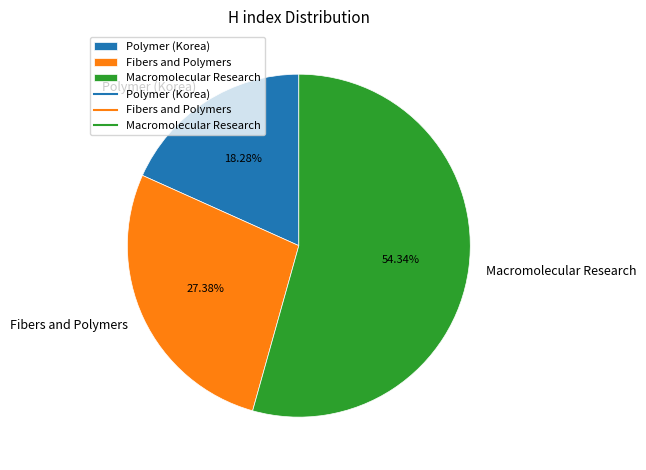

Which category has the biggest portion of the pie?

Macromolecular Research